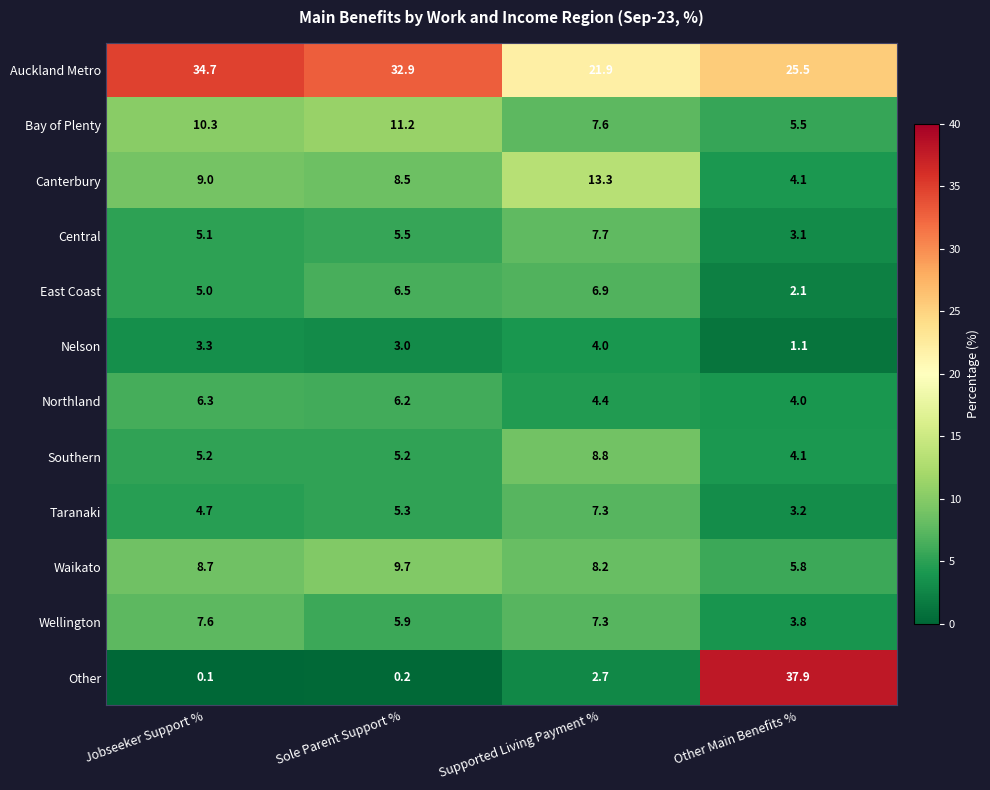

At which category is the sum across all series the highest?

Other Main Benefits %